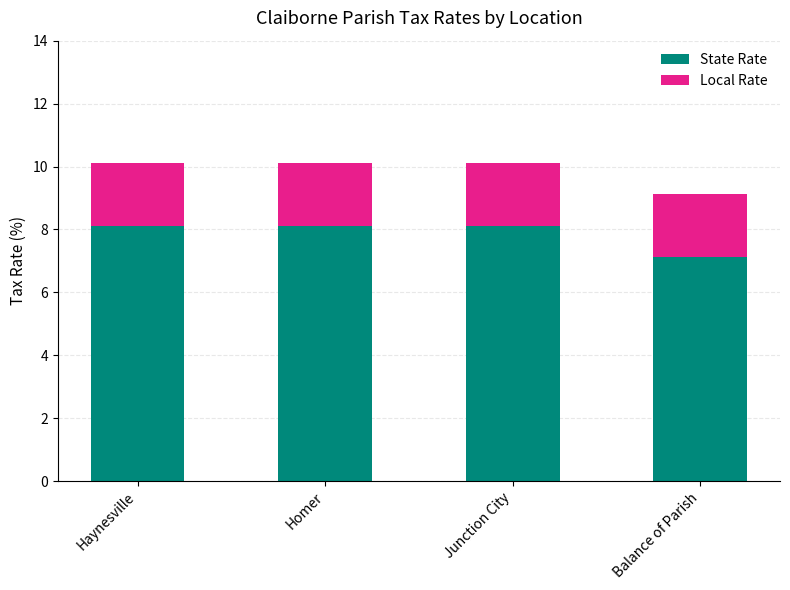

What is the approximate value of State Rate at Homer?

8.1